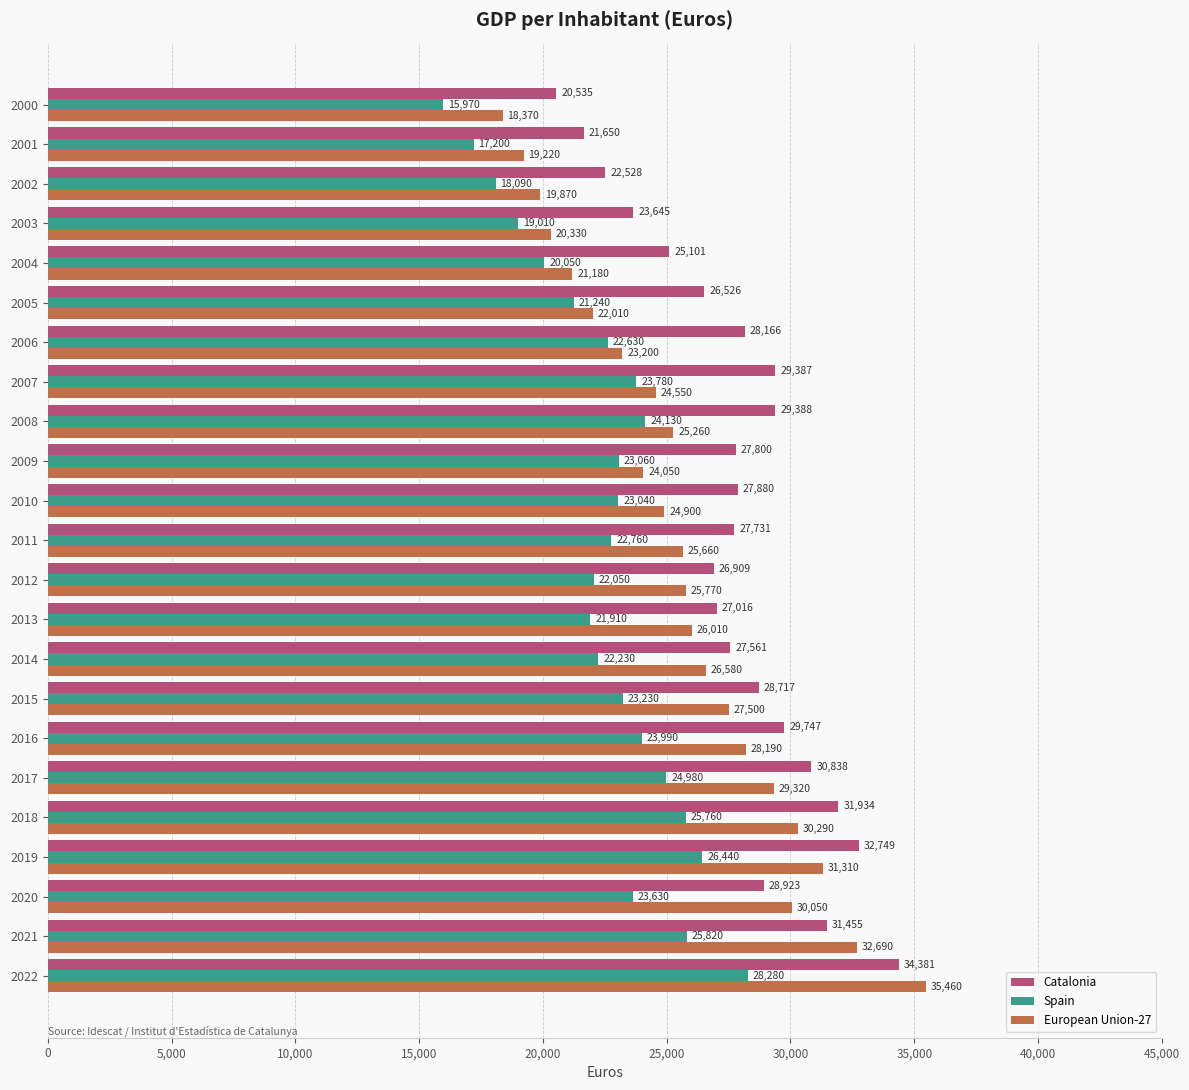

Which series has the largest total across all categories?

Catalonia